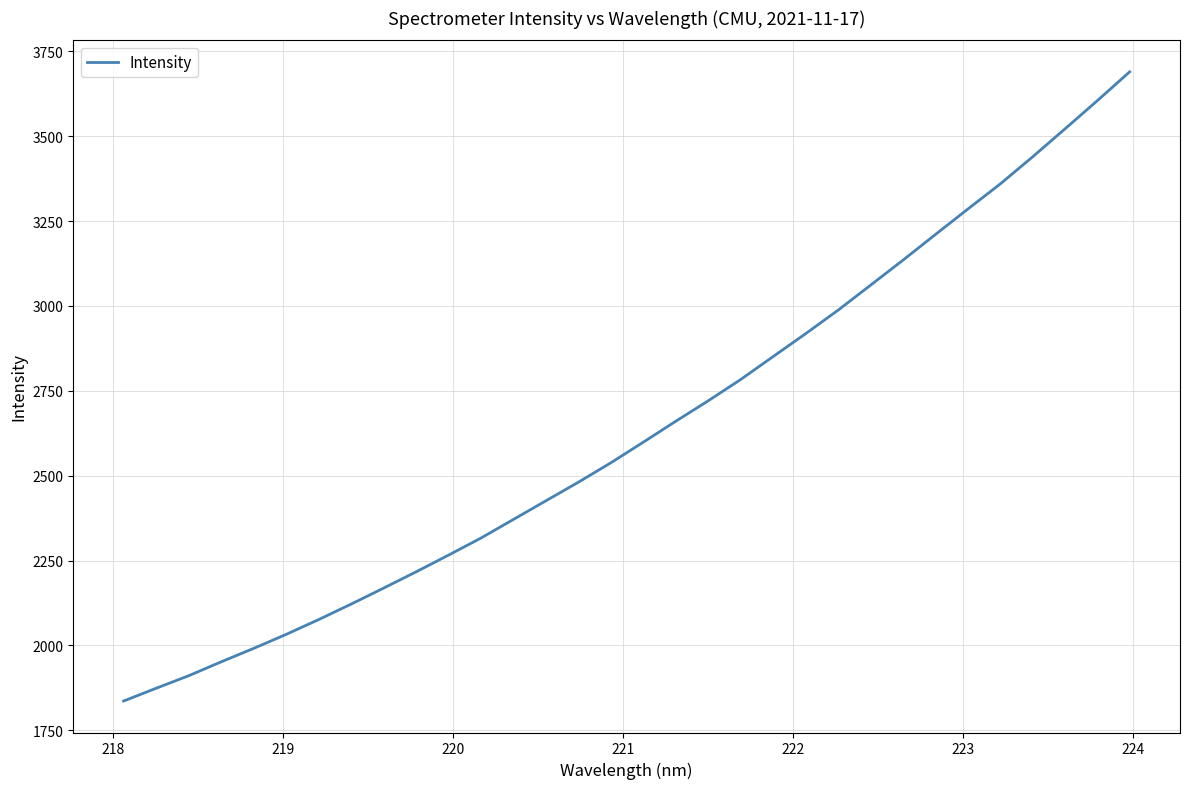

What is the greatest value displayed?

3689.9